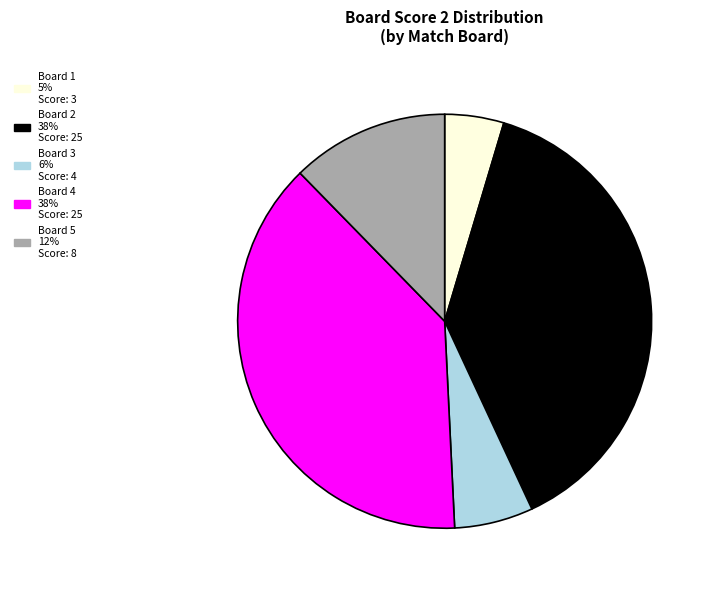

Is there any slice that represents more than half of the pie?

No